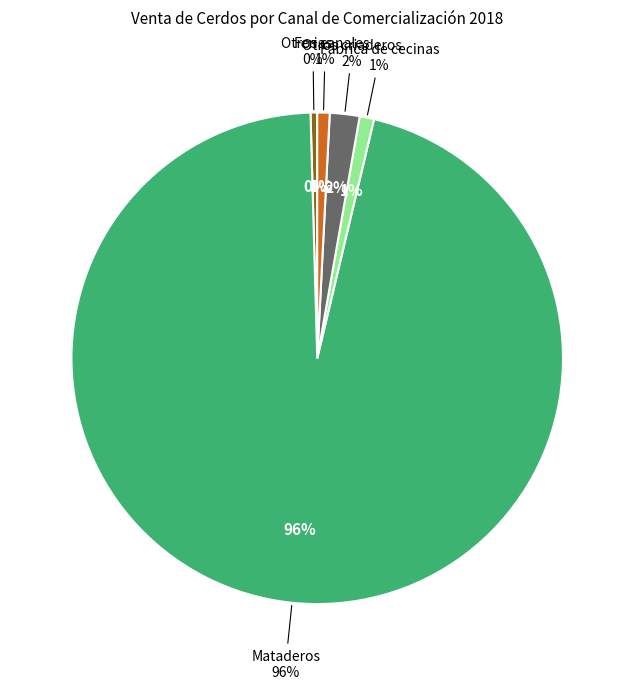

Which has a higher value, Ferias or Fábrica de cecinas?

Fábrica de cecinas